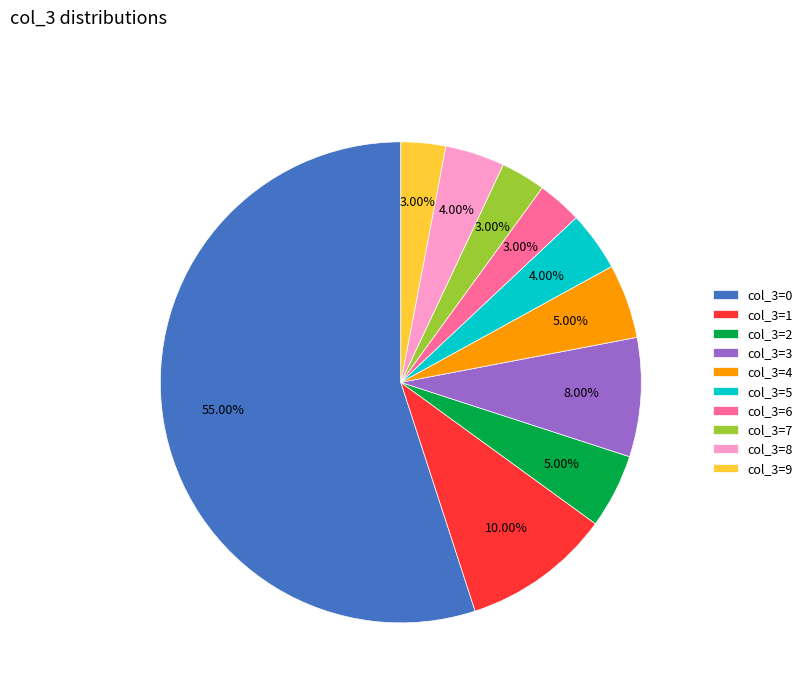

Do col_3=5 and col_3=4 together represent more than half of the pie?

No